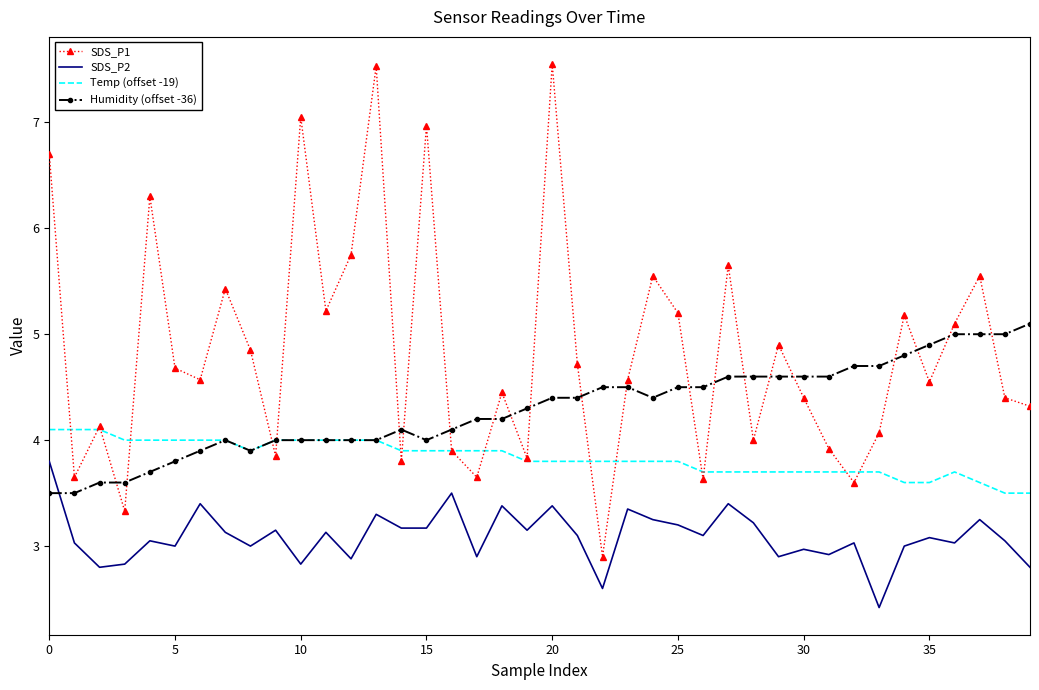

What is the lowest value of the SDS_P1 series?

2.9